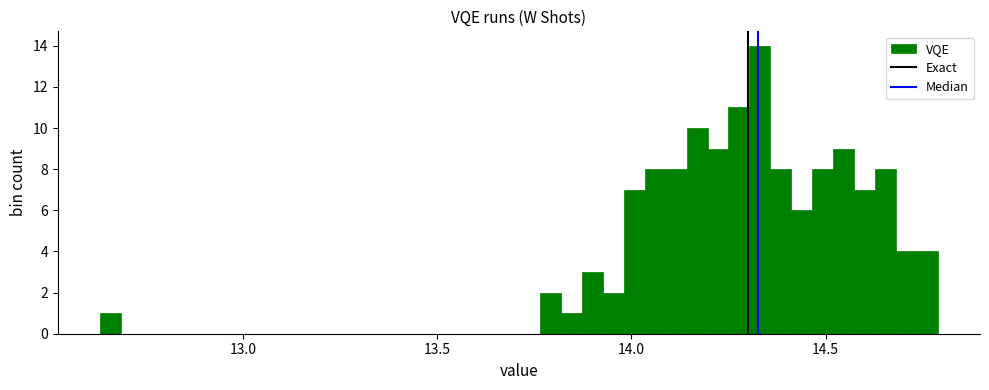

Around what value on the x-axis is the tallest bar? Give the approximate position of its centre, as read against the axis.

14.35